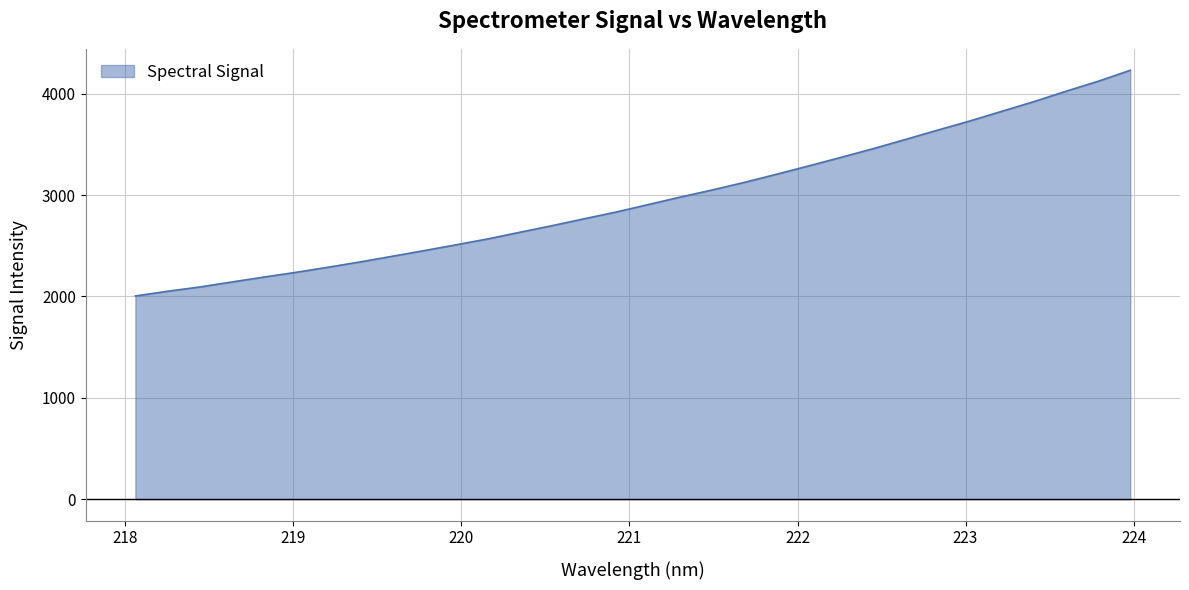

What is the average value?

2958.5